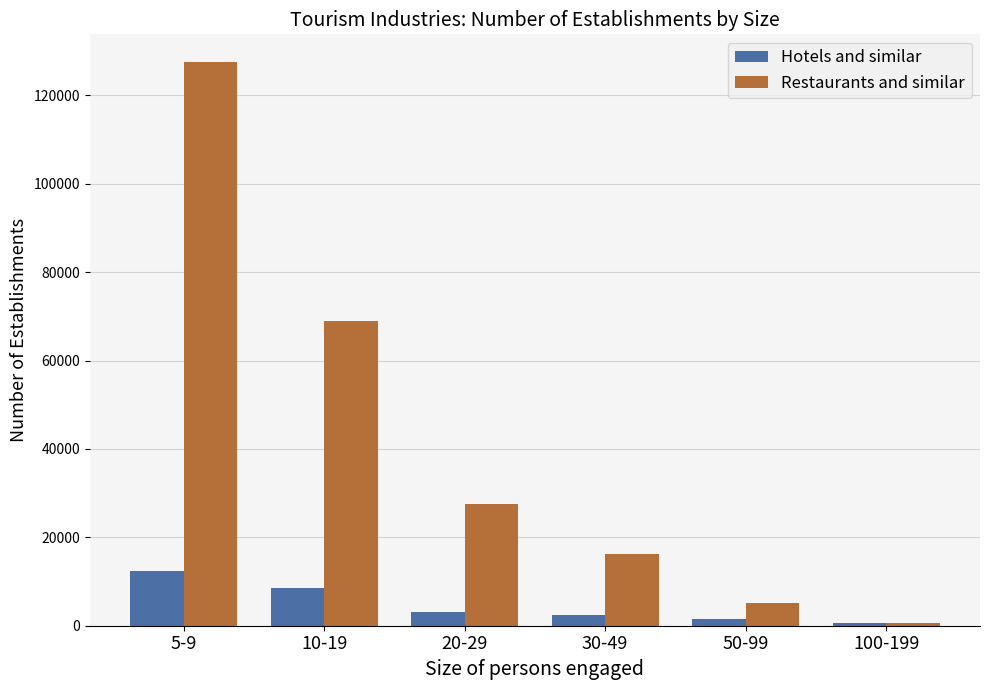

Rank the series by their average value, from highest to lowest.

Restaurants and similar, Hotels and similar